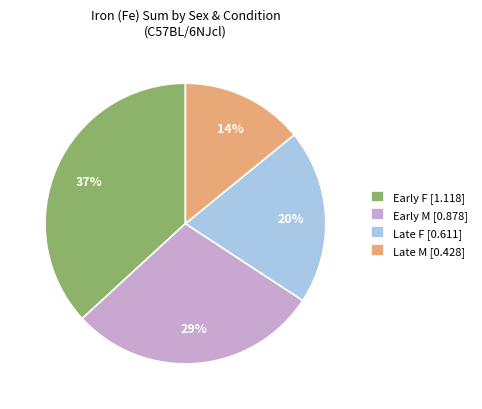

What is the ratio of the value at Early M [0.878] to the value at Late M [0.428]?

2.1